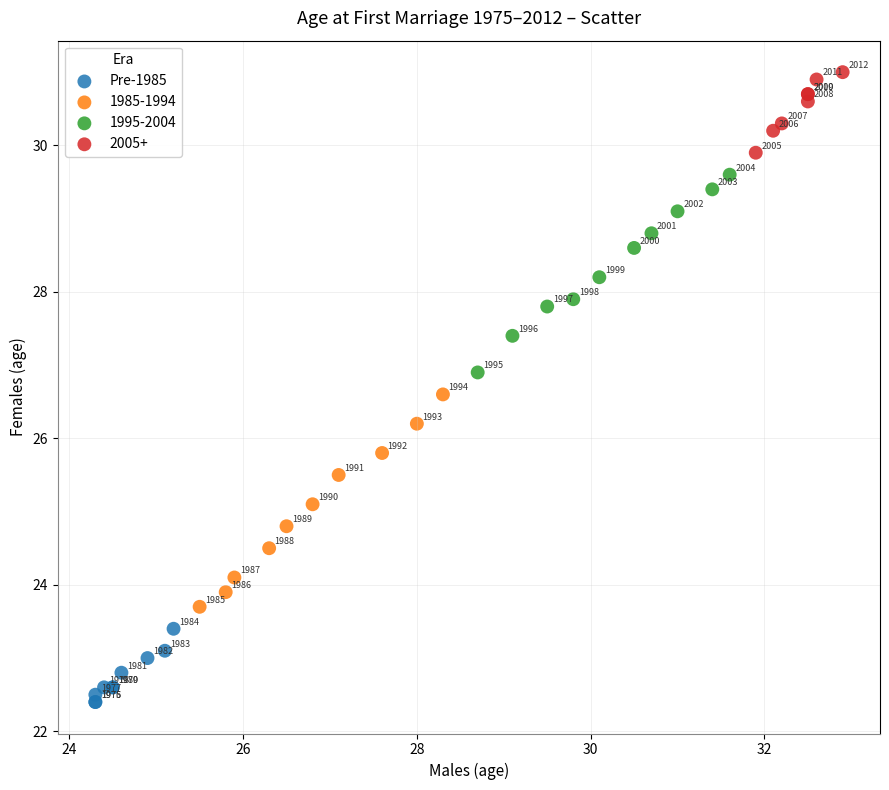

Which series reaches the minimum Y coordinate?

Pre-1985